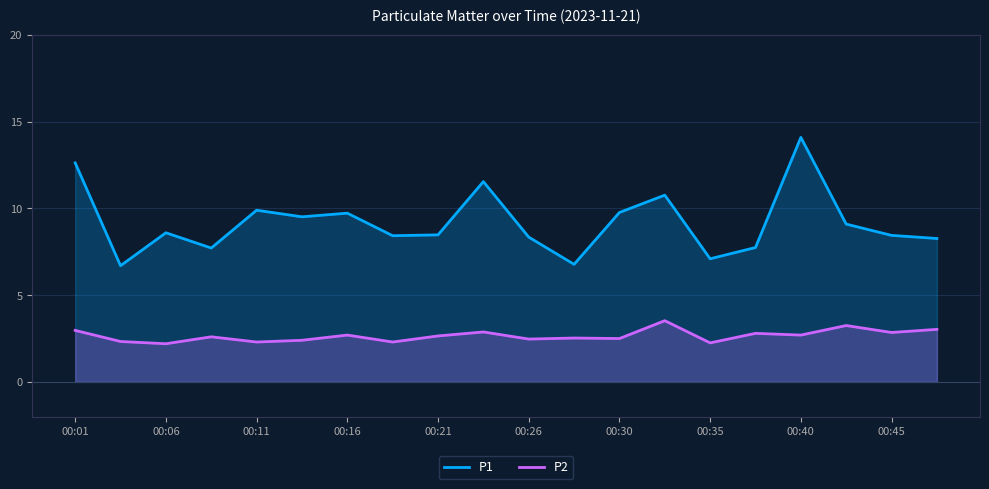

List the series in order of their overall mean, lowest first.

P2, P1